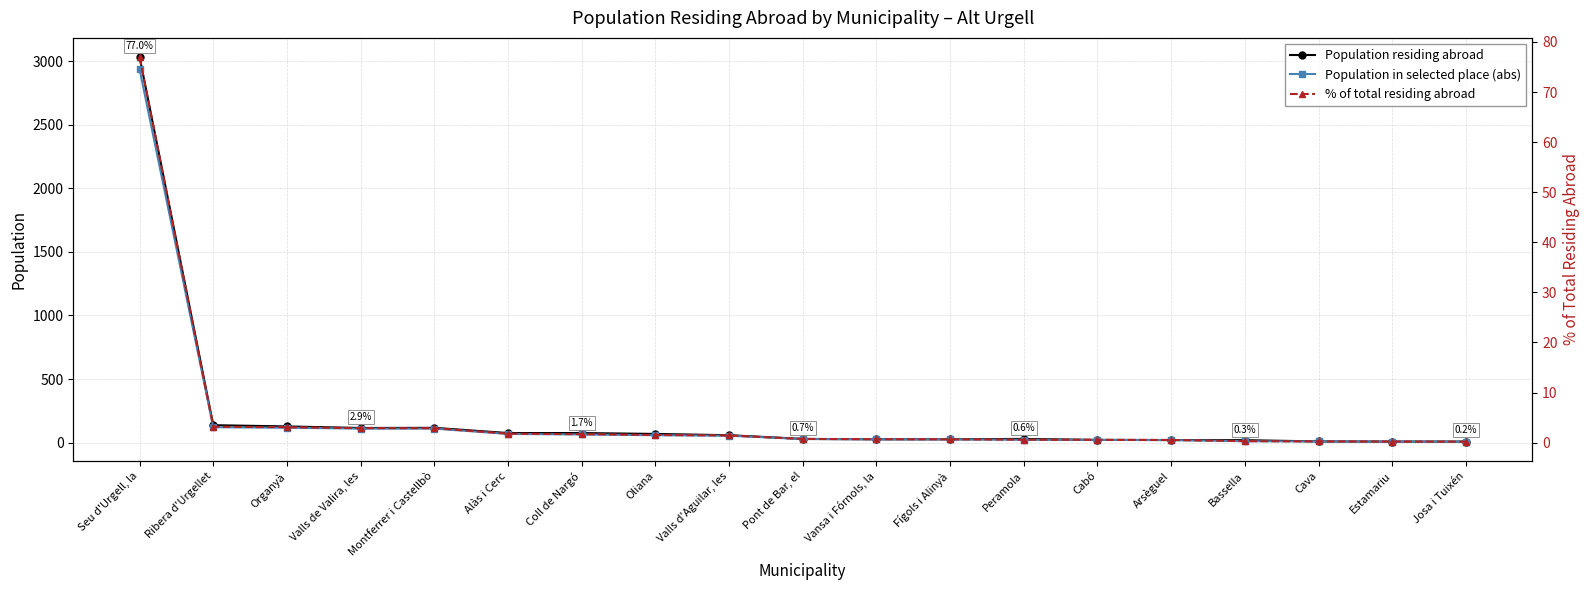

What is the maximum value for Population residing abroad?

3033